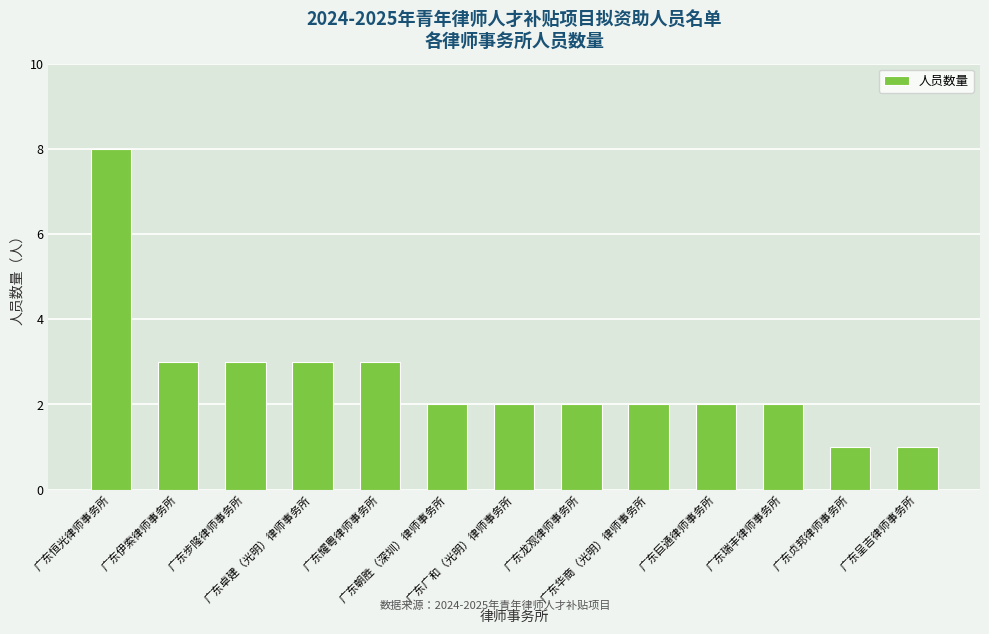

What is the difference between the maximum and minimum values?

7